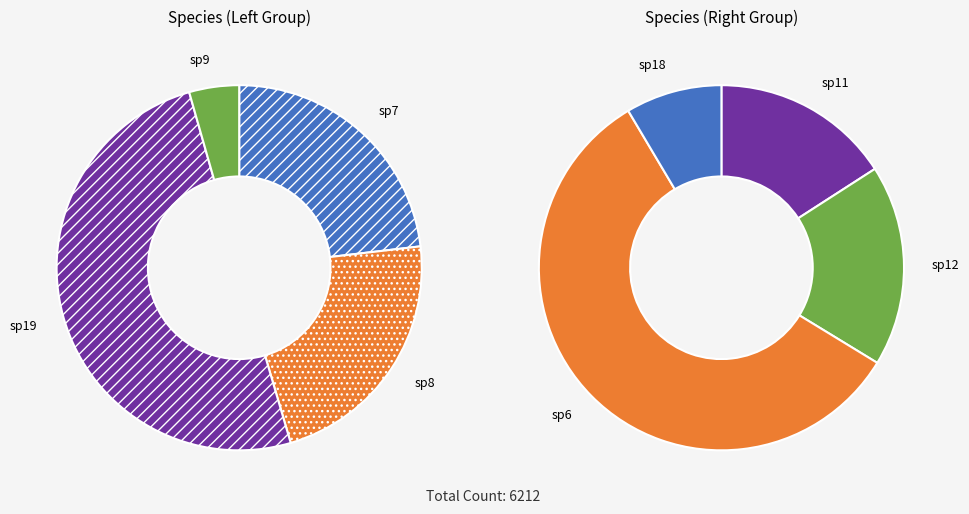

Do sp6 and sp8 together represent more than half of the pie?

No